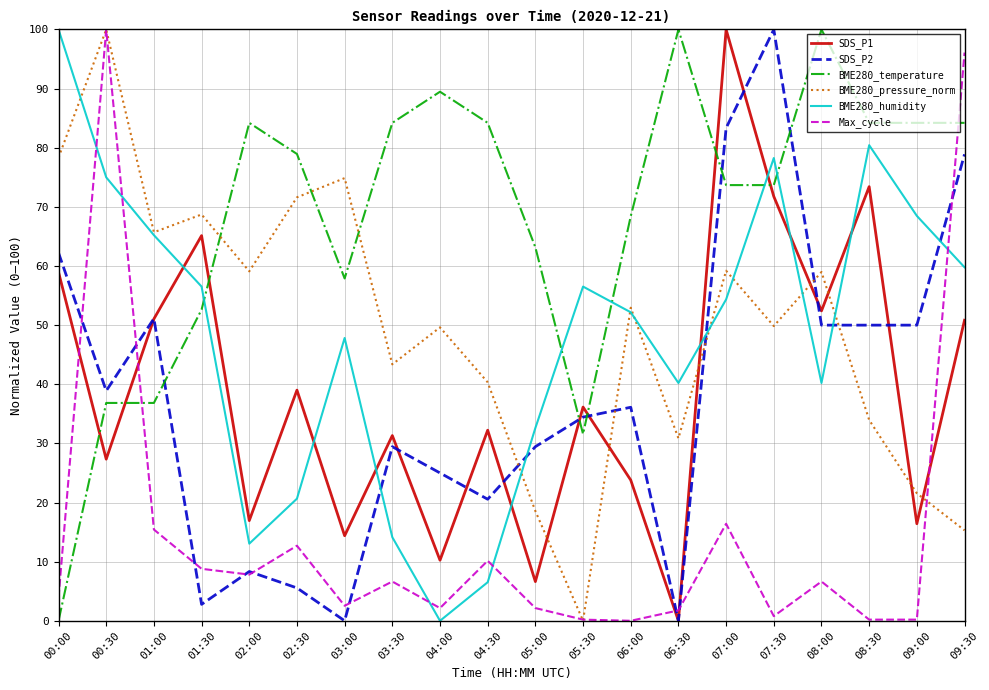

Which series has the largest total across all categories?

BME280_temperature